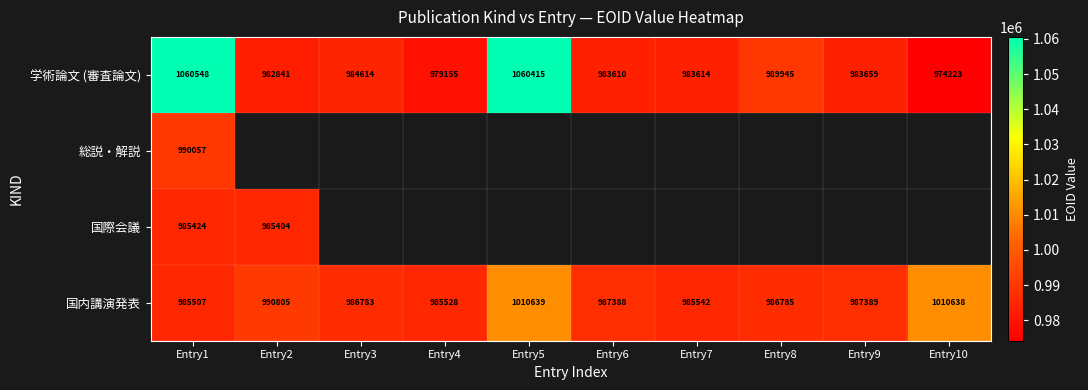

What is the lowest value of the 学術論文 (審査論文) series?

974223